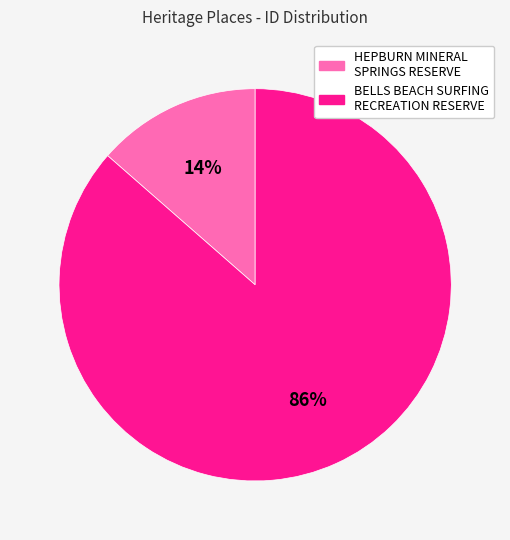

Which has a higher value, BELLS BEACH SURFING RECREATION RESERVE or HEPBURN MINERAL SPRINGS RESERVE?

BELLS BEACH SURFING RECREATION RESERVE